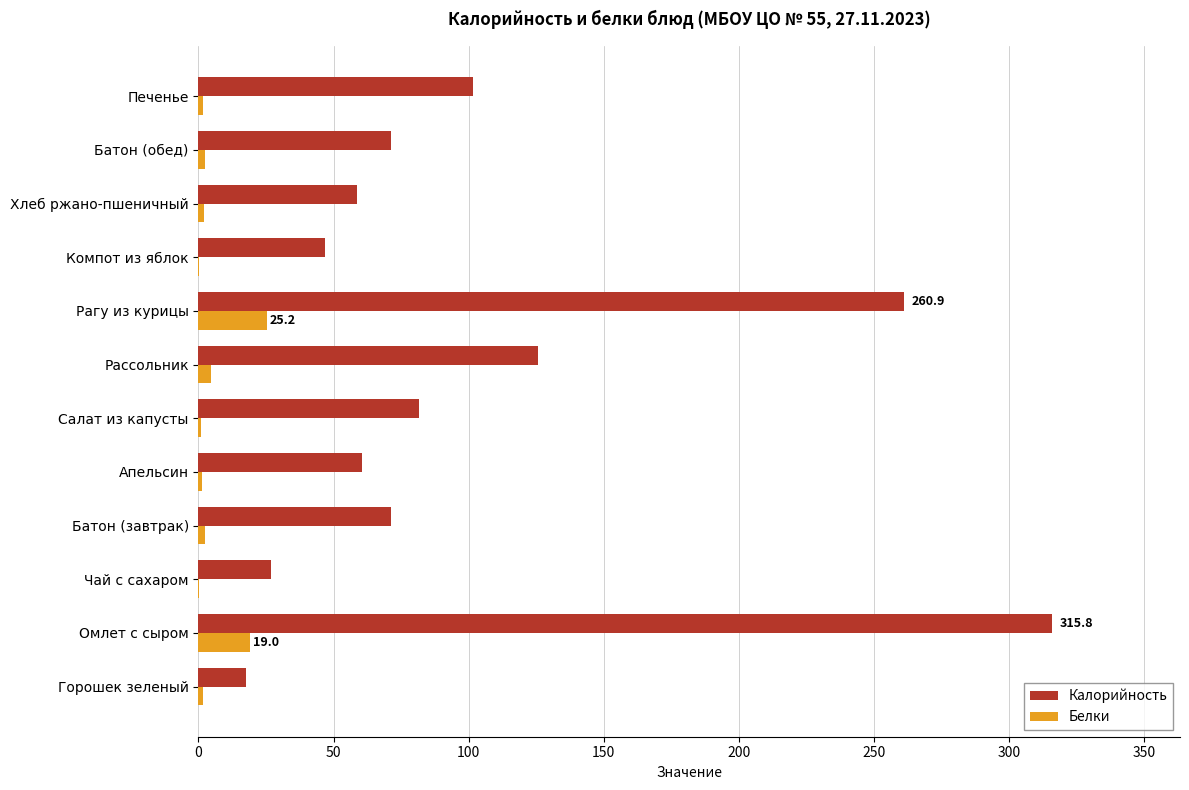

What is the greatest value displayed?

315.8